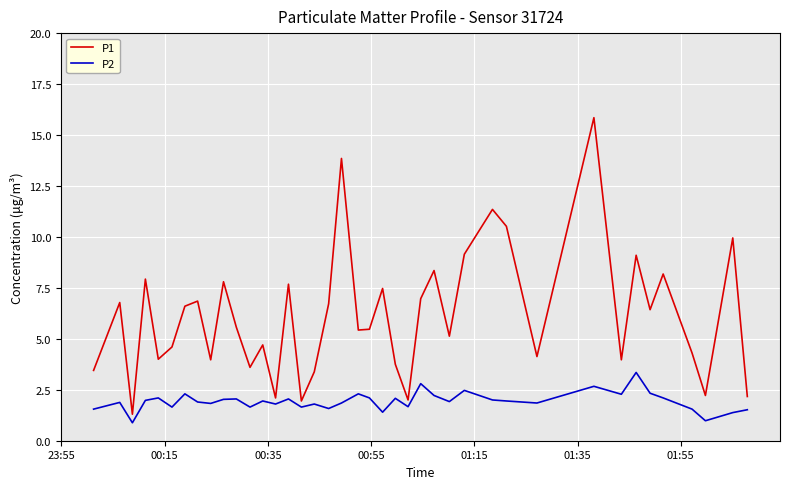

What are all the series names shown in the legend?

P1, P2